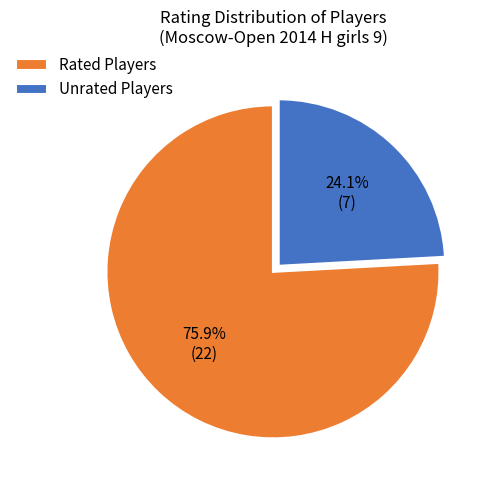

What is the largest slice in the pie chart?

Rated Players